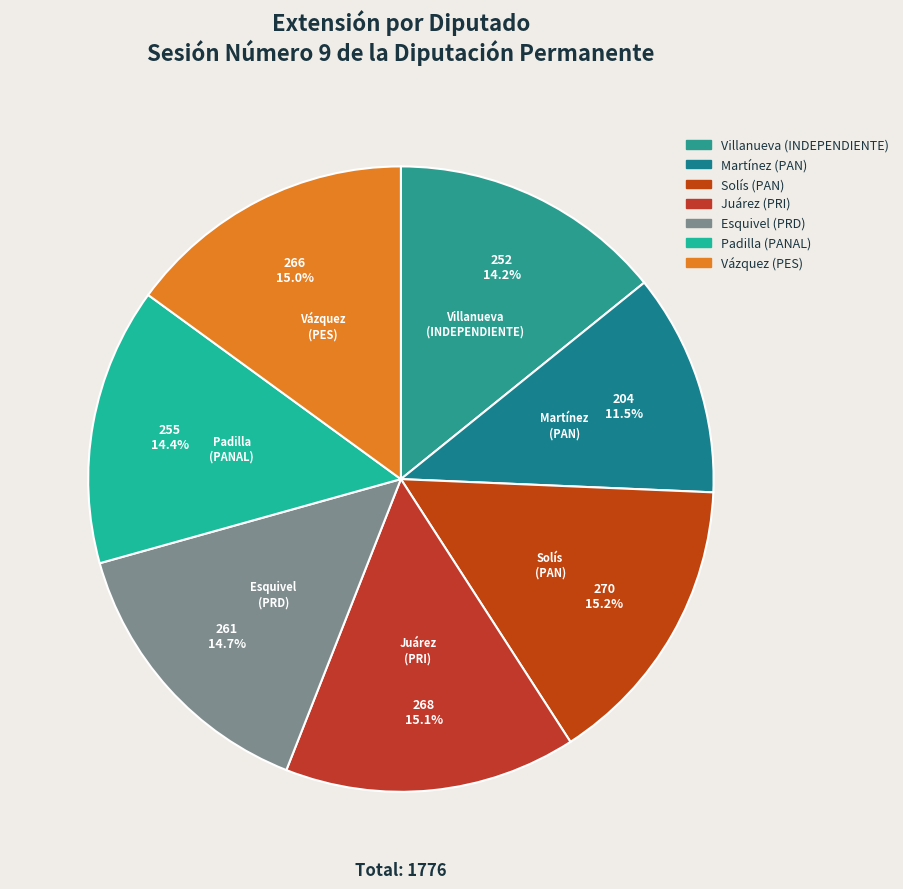

How many segments does this pie chart have?

7